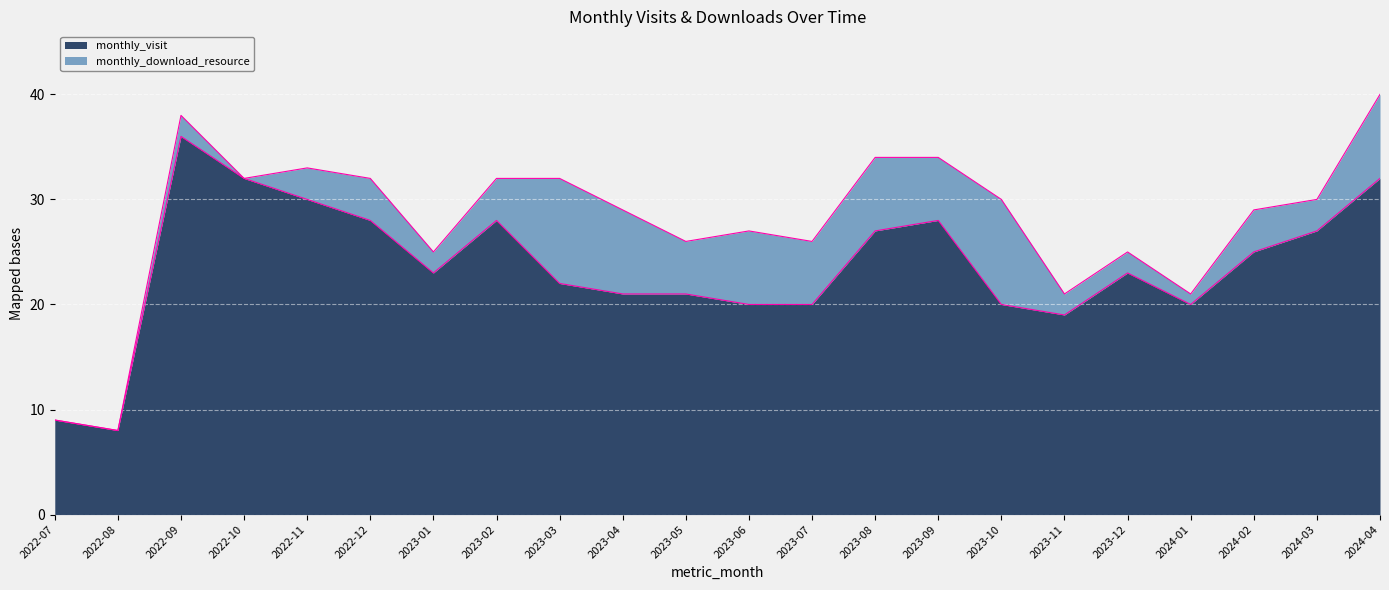

Reading left to right, extract all data points from this chart.

2022-07=9	2022-08=8	2022-09=36	2022-10=32	2022-11=30	2022-12=28	2023-01=23	2023-02=28	2023-03=22	2023-04=21	2023-05=21	2023-06=20	2023-07=20	2023-08=27	2023-09=28	2023-10=20	2023-11=19	2023-12=23	2024-01=20	2024-02=25	2024-03=27	2024-04=32